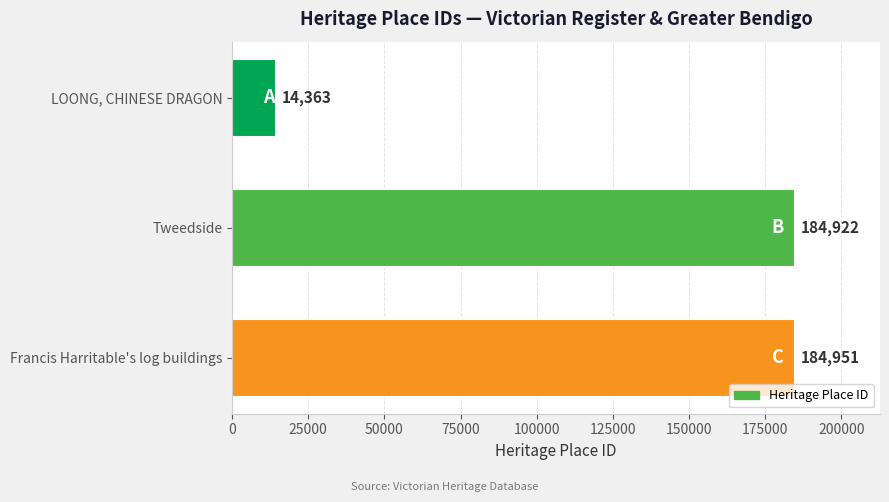

Rank the categories by value from lowest to highest.

LOONG, CHINESE DRAGON, Tweedside, Francis Harritable's log buildings